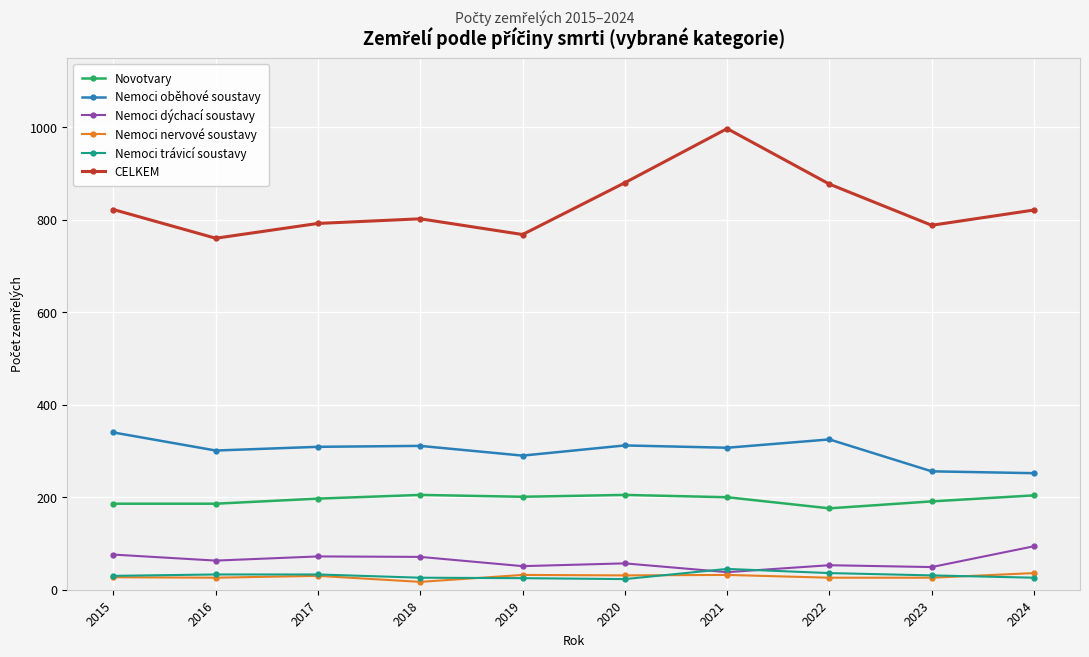

Which series changed the most between 2016 and 2022?

CELKEM